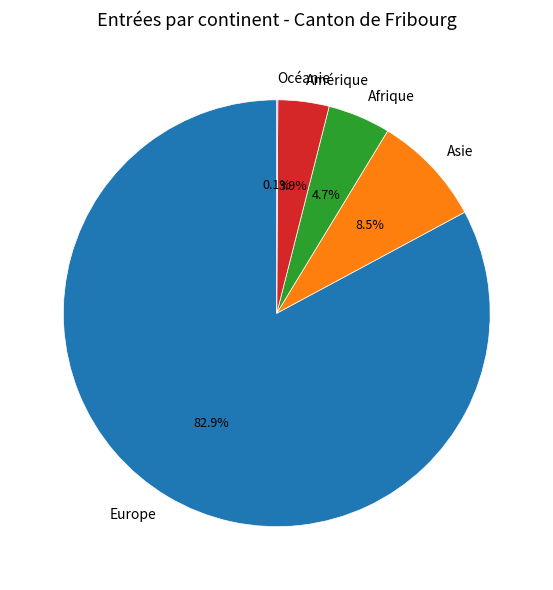

Which slice is the largest?

Europe